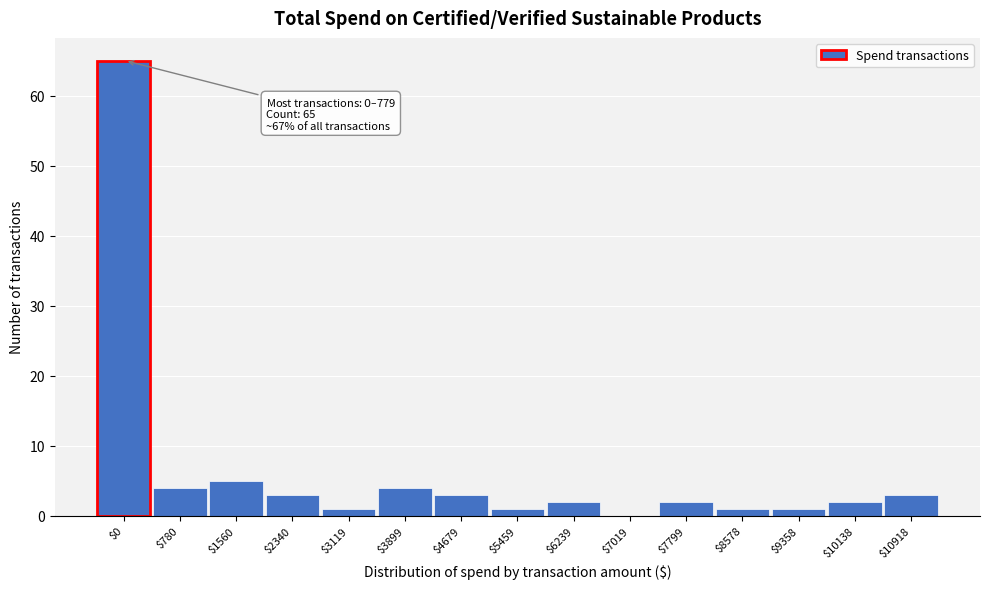

What is the sum of all values?

97